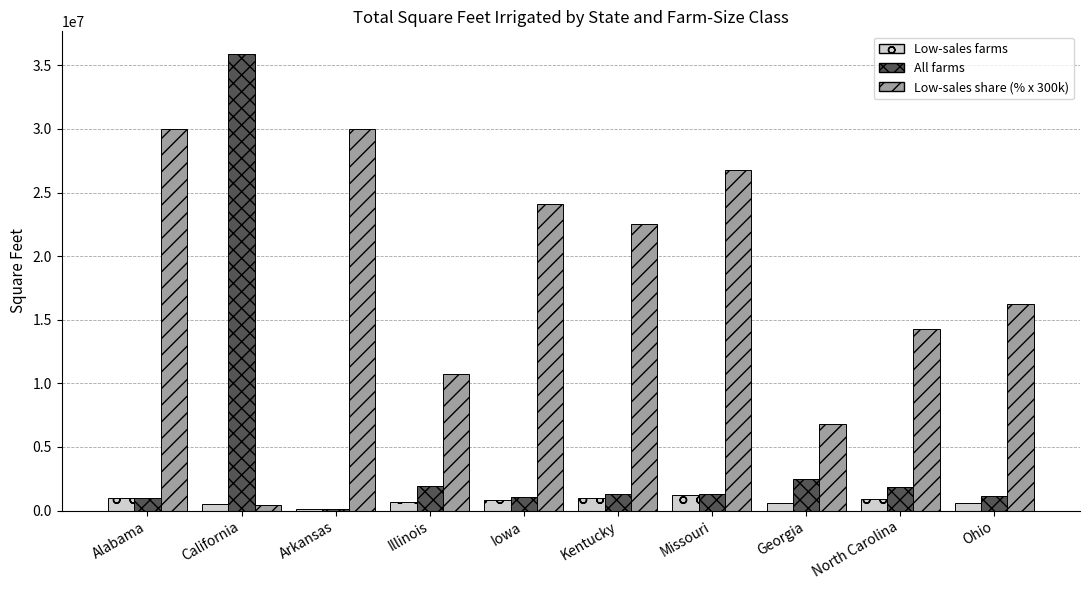

What are all the series names shown in the legend?

Low-sales farms, All farms, Low-sales share (% x 300k)